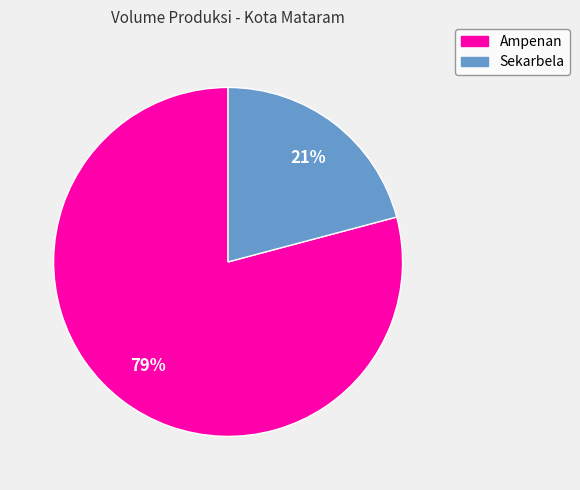

What is the ratio of the value at Ampenan to the value at Sekarbela?

3.8